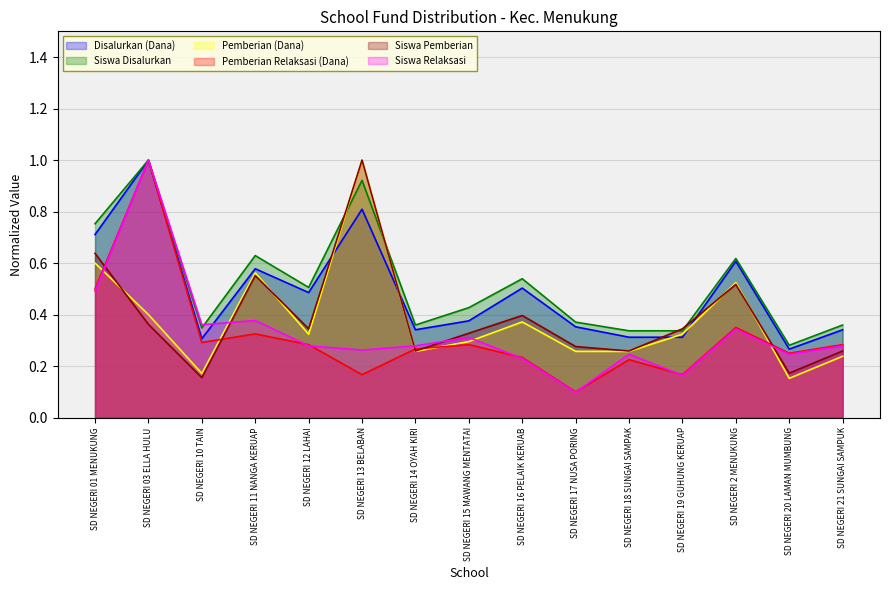

Is the value of Siswa Disalurkan at SD NEGERI 13 BELABAN greater than the value of Pemberian (Dana) at SD NEGERI 01 MENUKUNG?

Yes